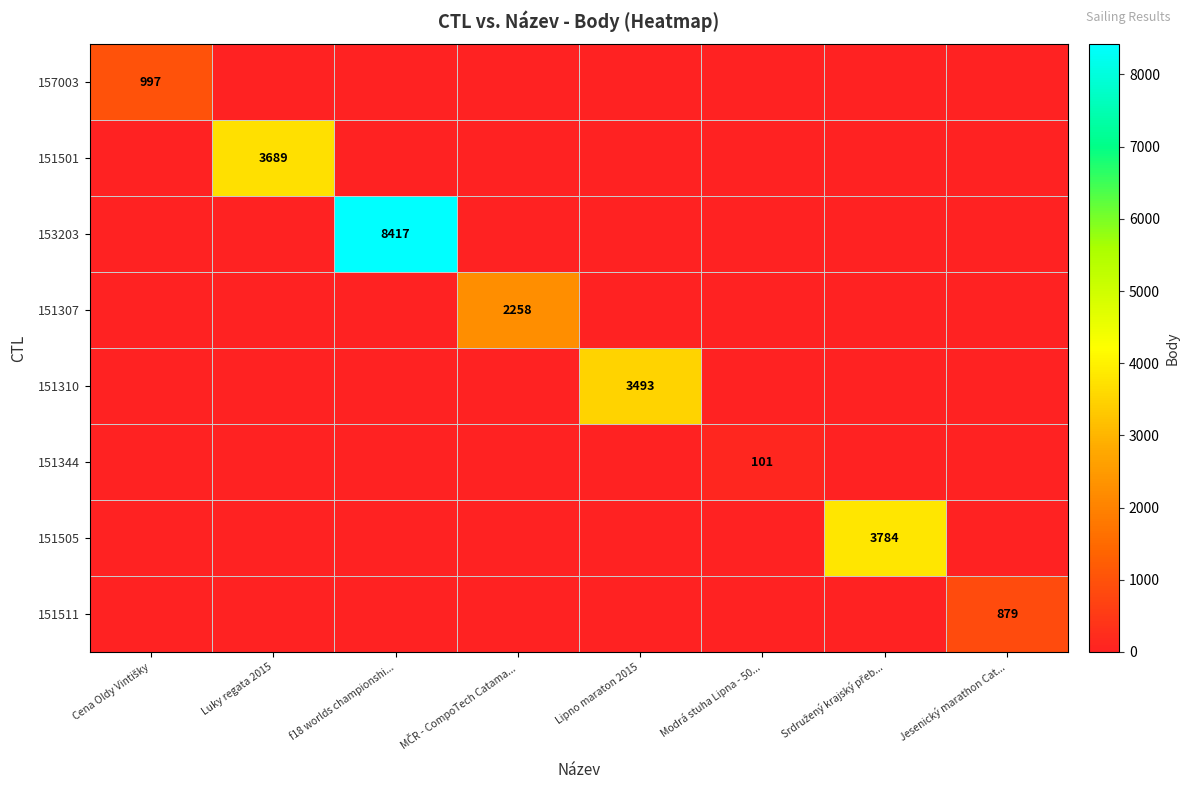

Is the value of 151511 at Jesenický marathon Cat... greater than the value of 151501 at Luky regata 2015?

No